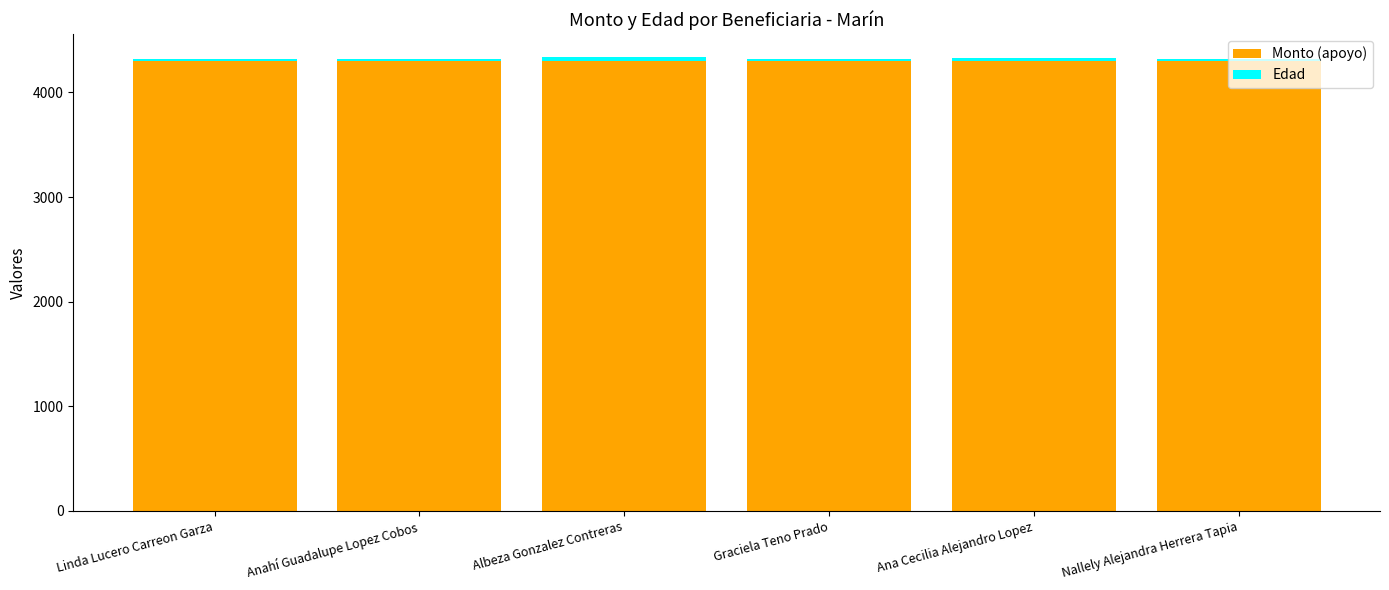

Count the number of categories in the chart.

6